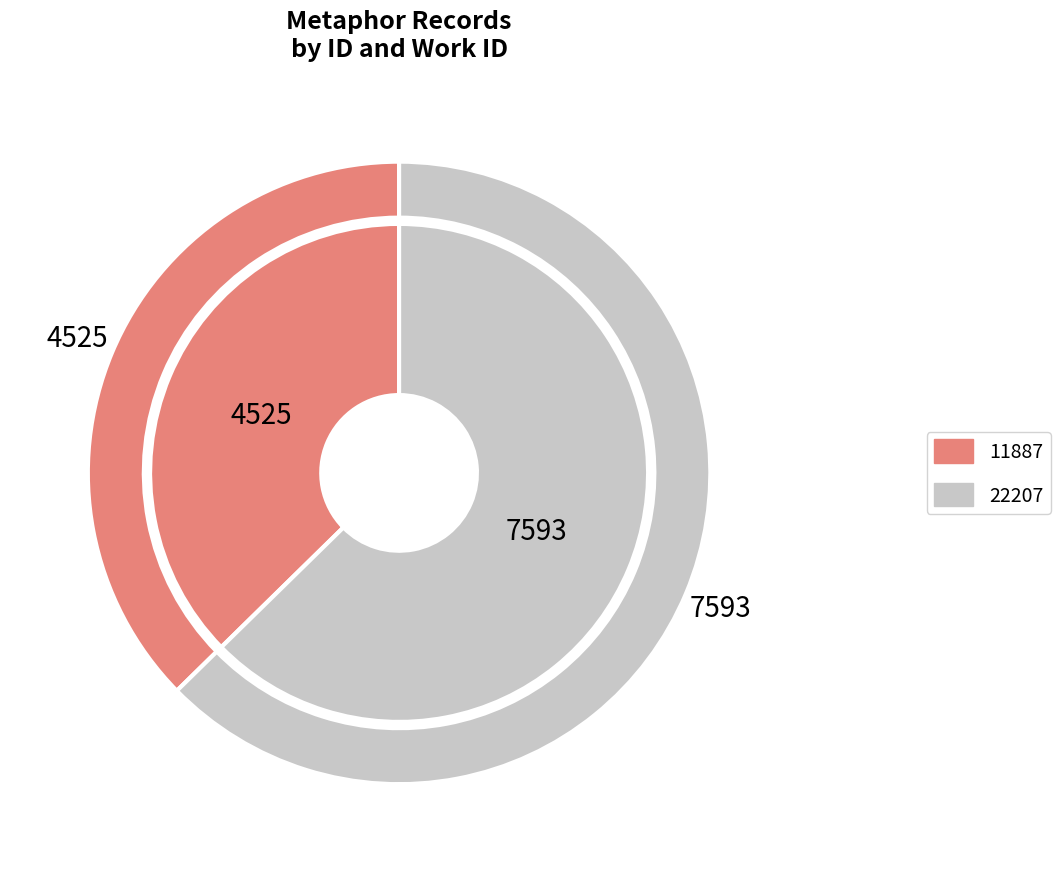

To the nearest percent, what is the combined percentage of 22207 and 11887?

100%